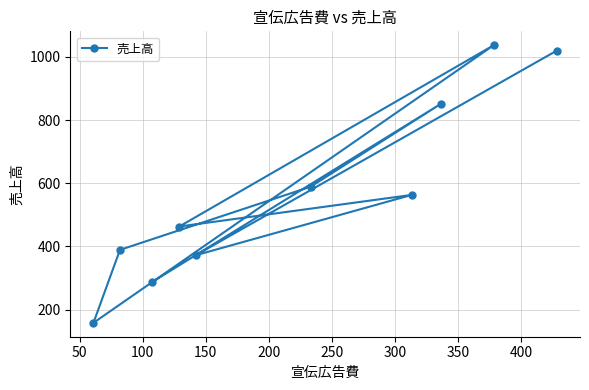

What is the difference between the maximum and minimum values?

879